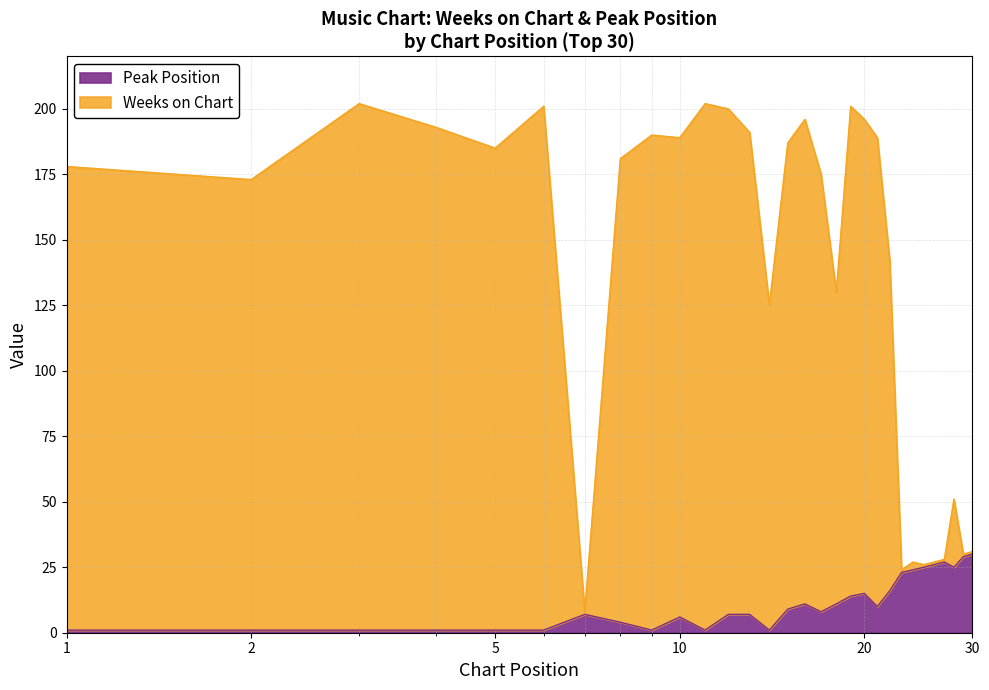

At which label is Peak Position closest to 15?

20